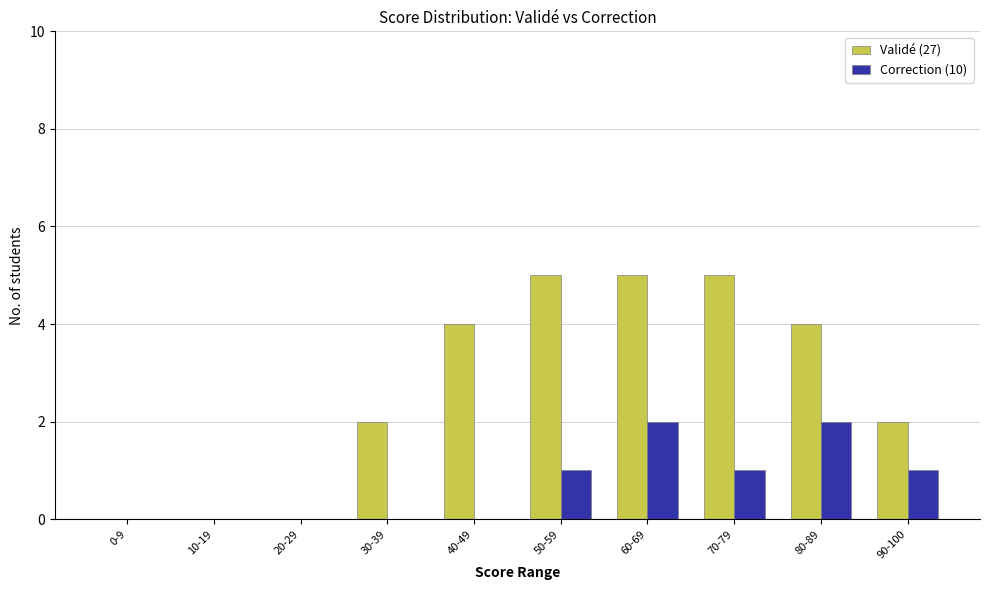

What are all the series names shown in the legend?

Validé (27), Correction (10)